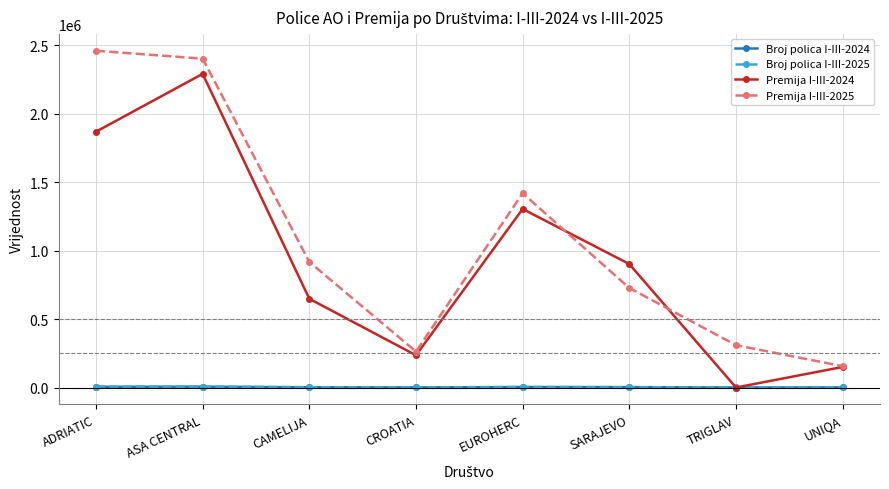

What is the label of the 6th point from the left?

SARAJEVO